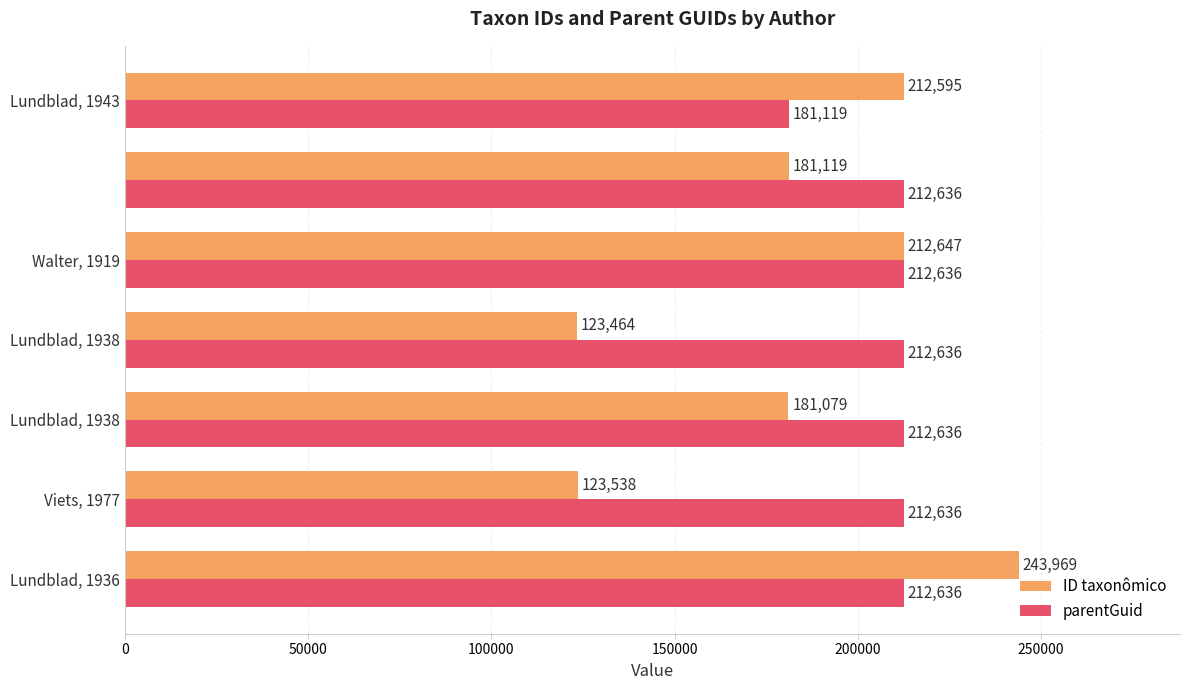

How many values in the ID taxonômico series are below 181119?

3